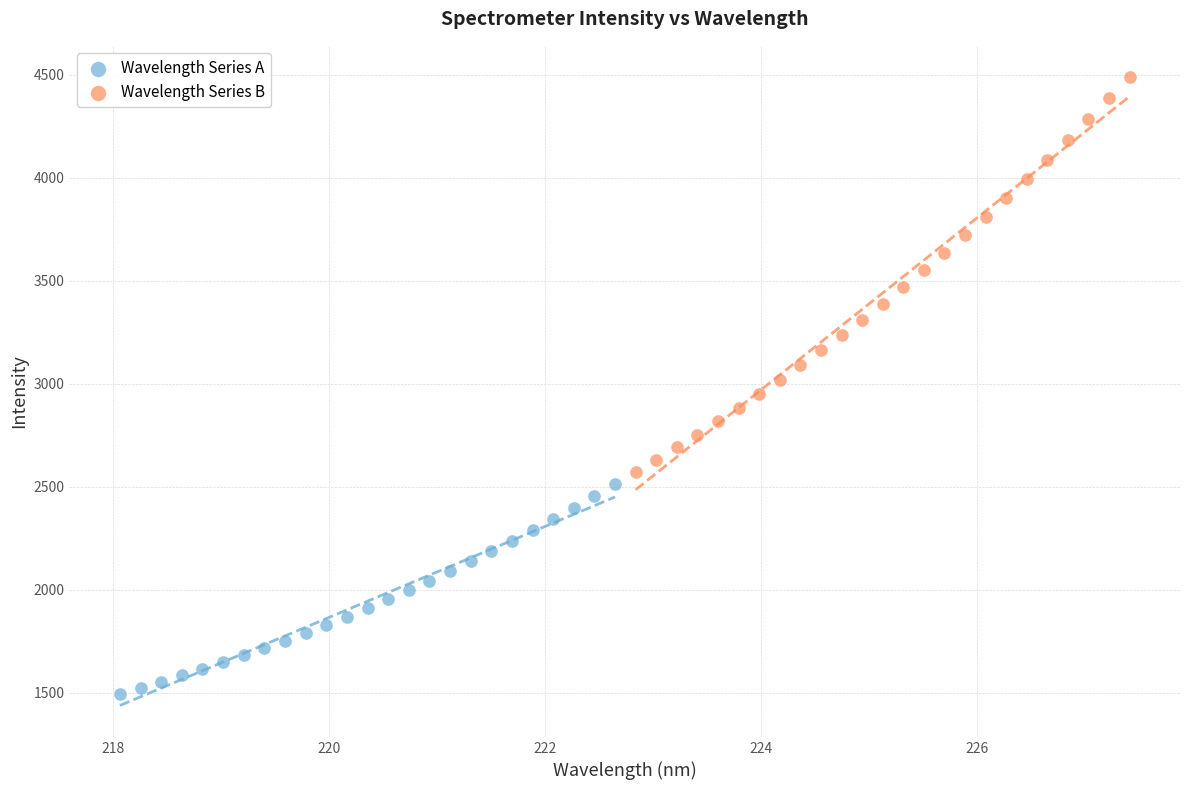

Which series contains the highest Y value?

Wavelength Series B